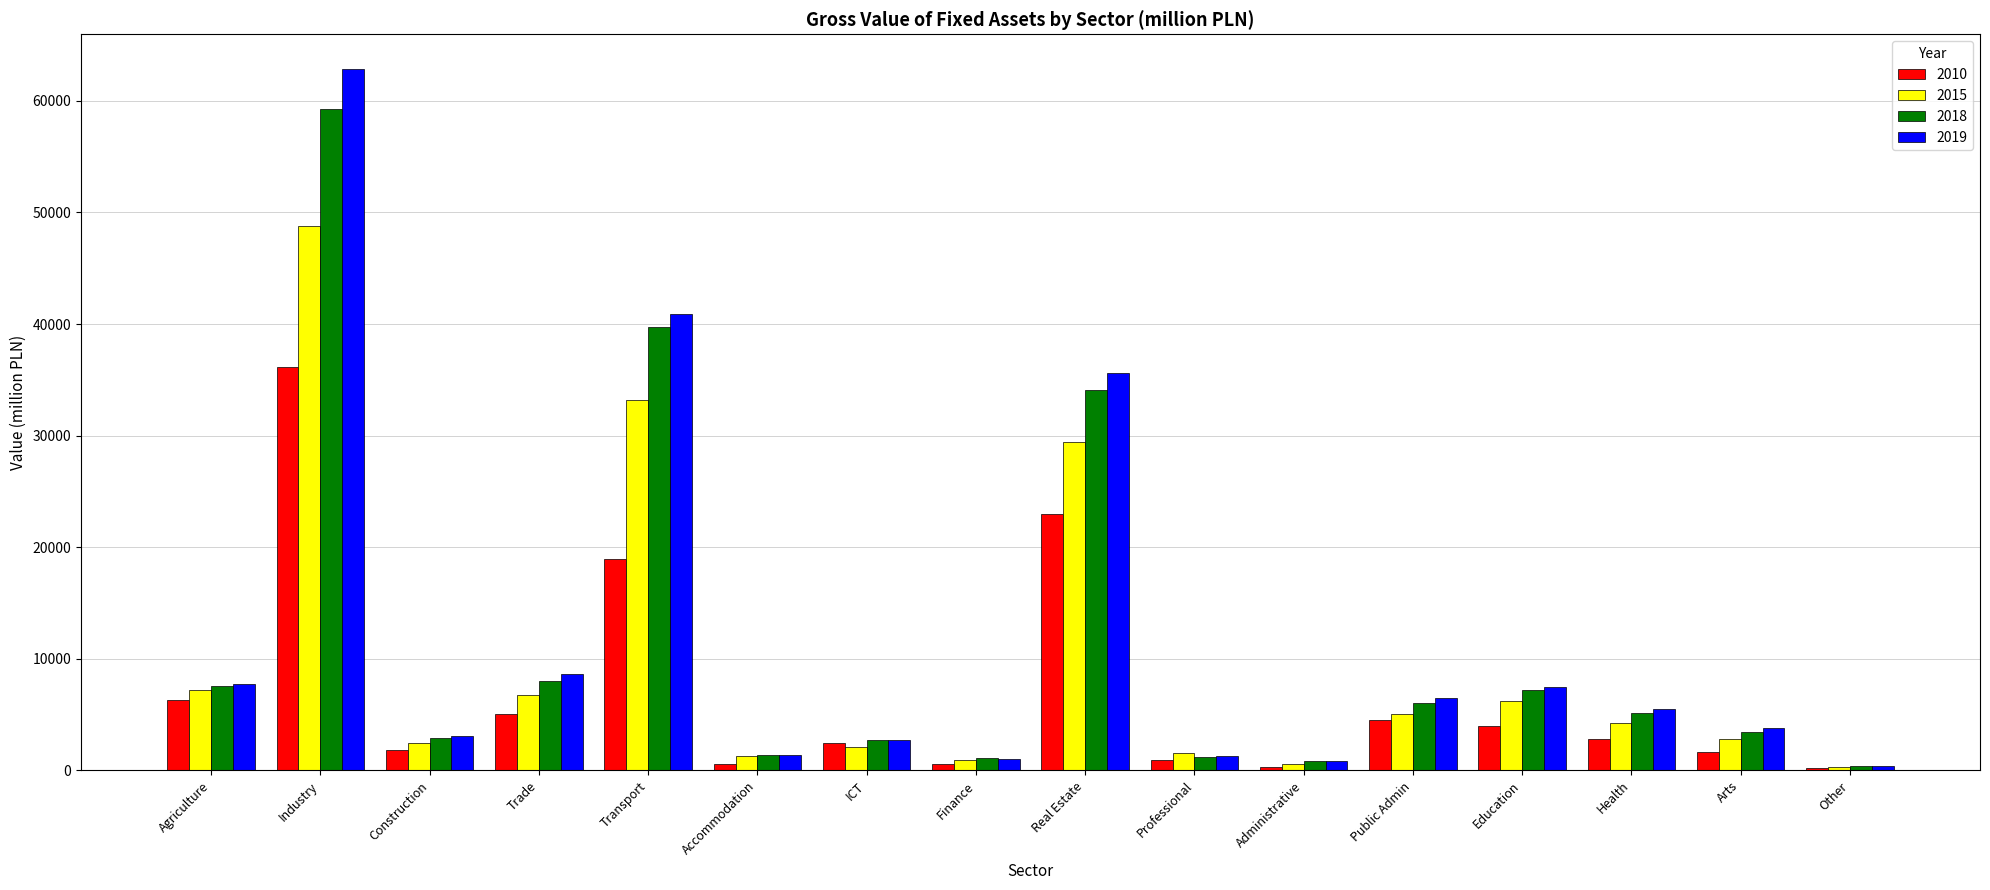

List the series in order of their peak value, highest first.

2019, 2018, 2015, 2010